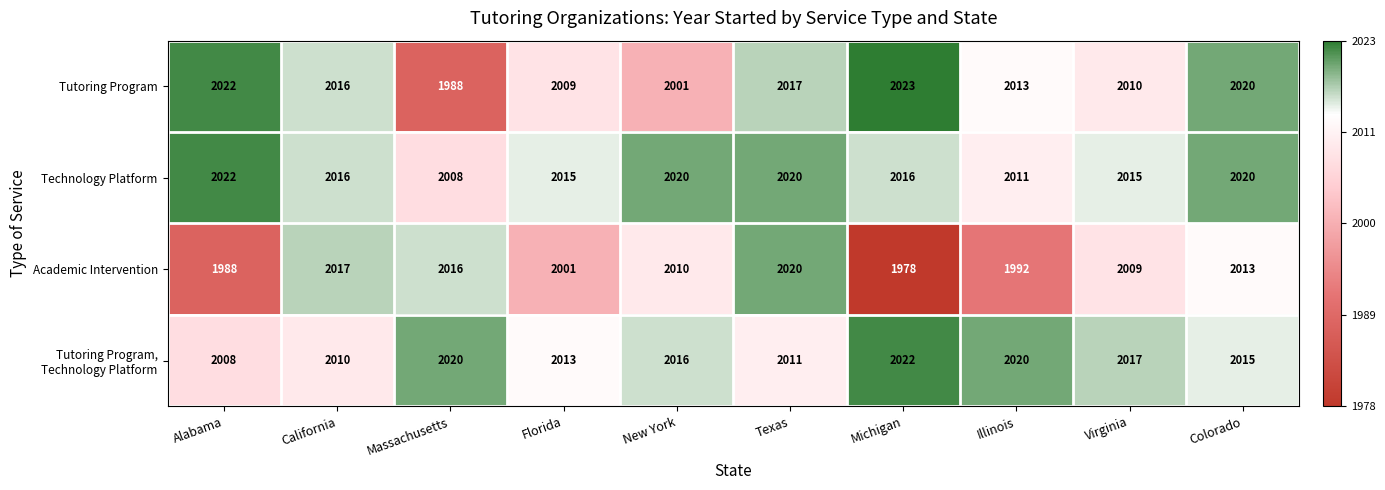

What is the greatest value displayed?

2023